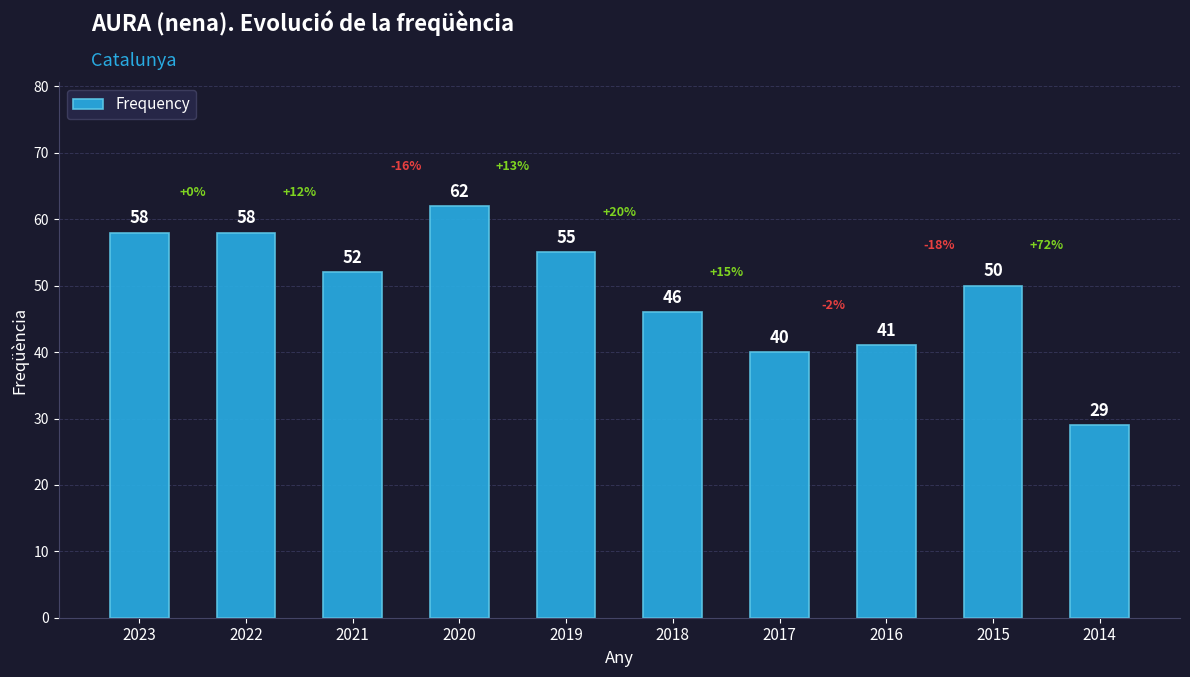

At which label is the value closest to 45?

2018